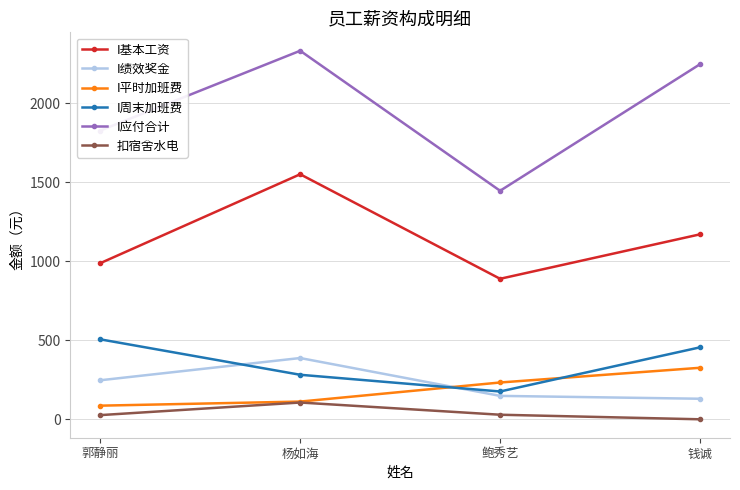

What is the lowest value of the I应付合计 series?

1445.5